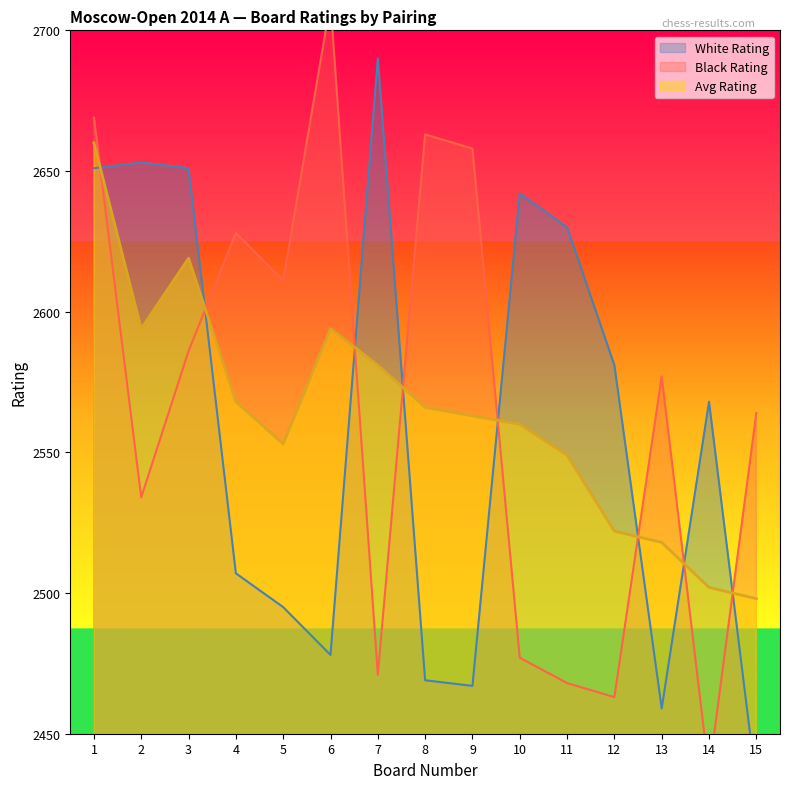

What is the difference between the White Rating values at 15 and 8?

37